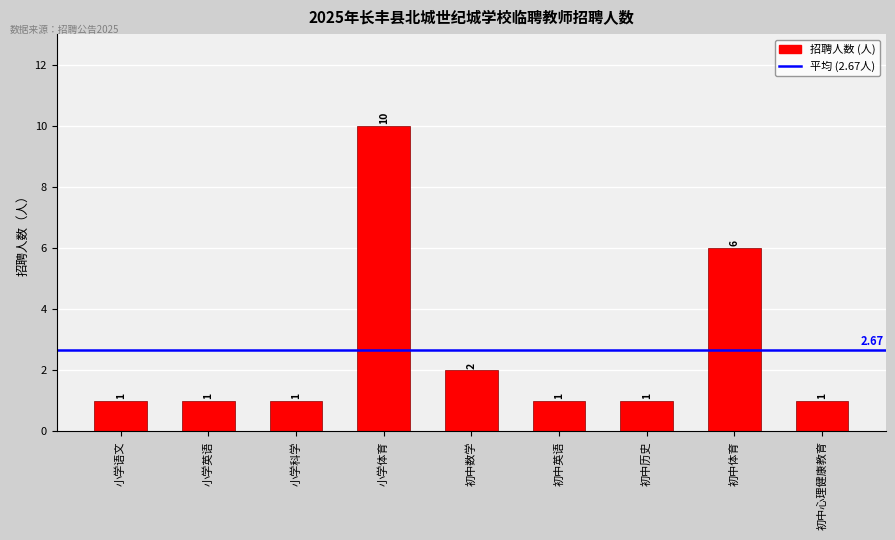

Between 初中历史 and 初中数学, which is larger?

初中数学